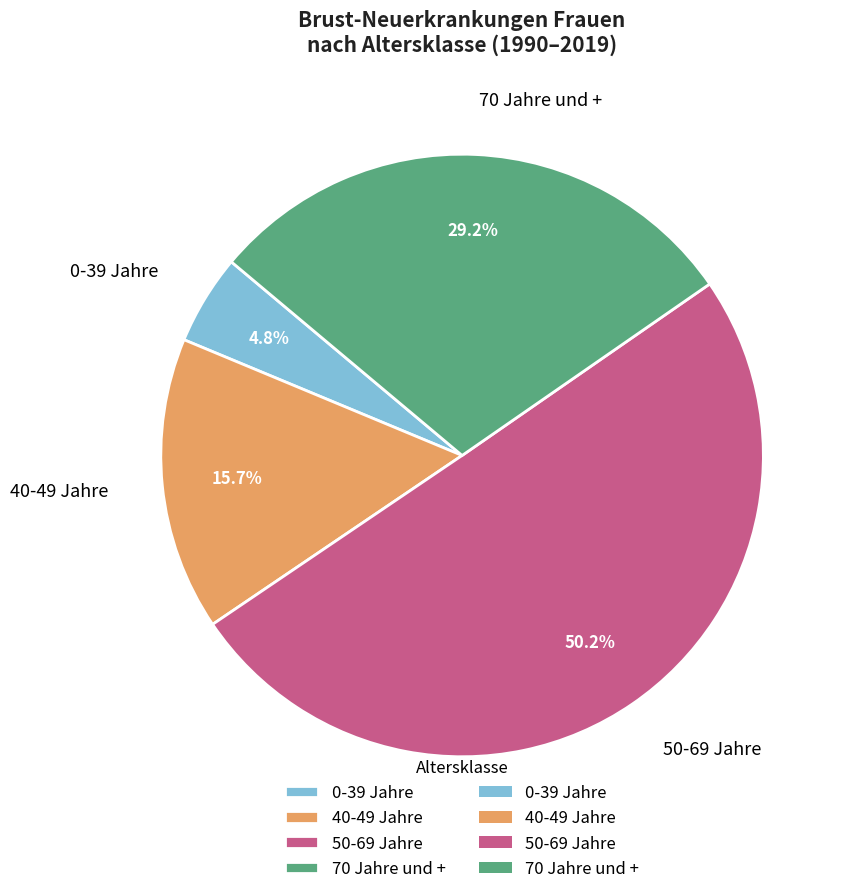

How many slices are in this pie chart?

4